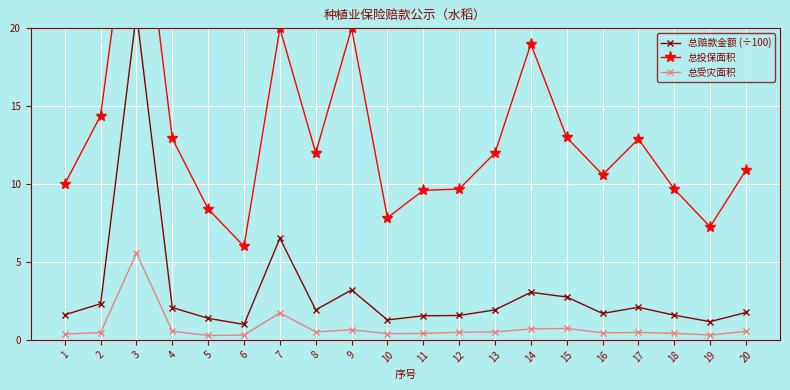

At which label is 总赔款金额 (÷100) closest to 10?

7